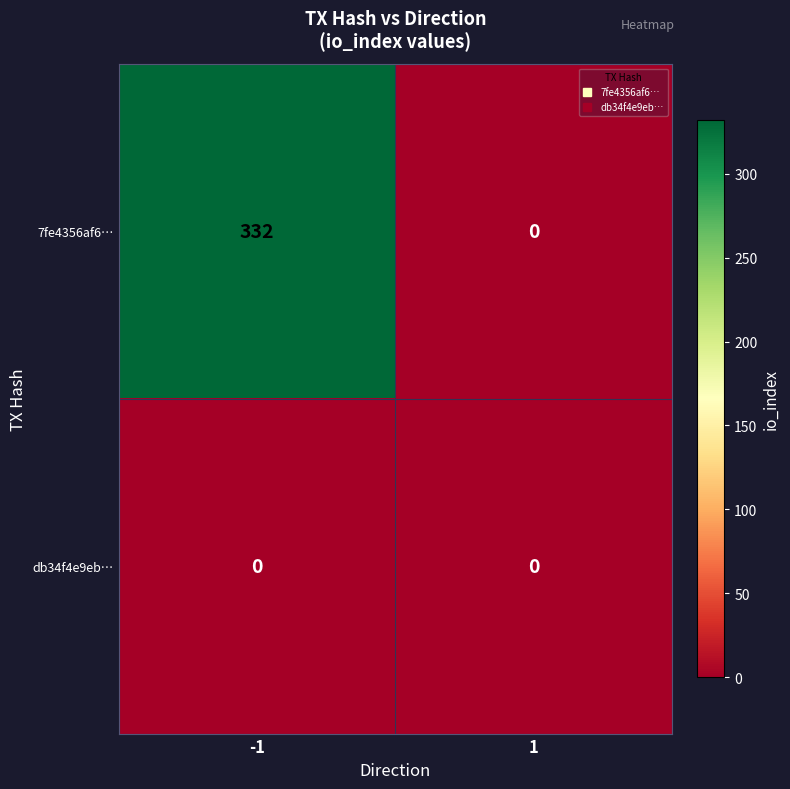

List the series in order of their overall mean, highest first.

7fe4356af6…, db34f4e9eb…